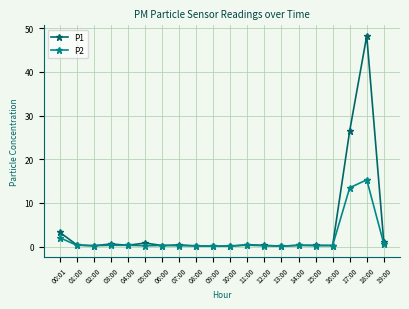

What is the maximum value for P2?

15.3